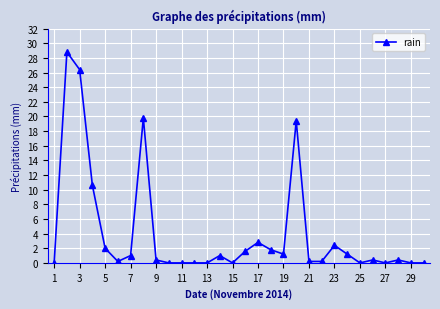

What is the maximum value shown in the chart?

28.8